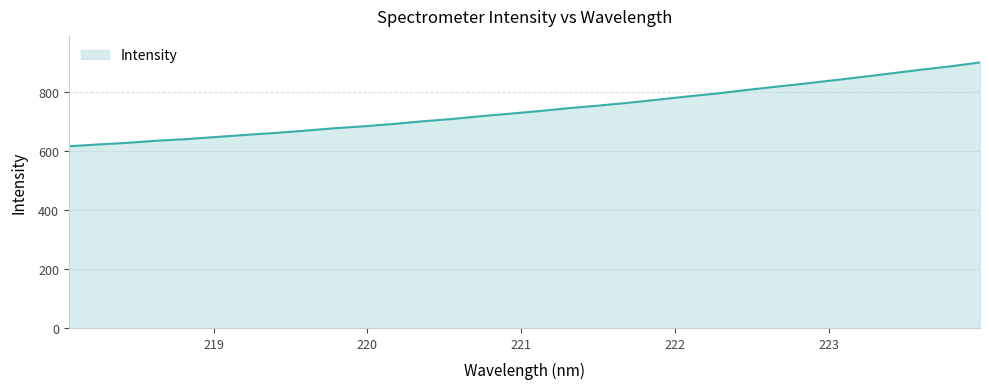

What is the maximum value shown in the chart?

899.4